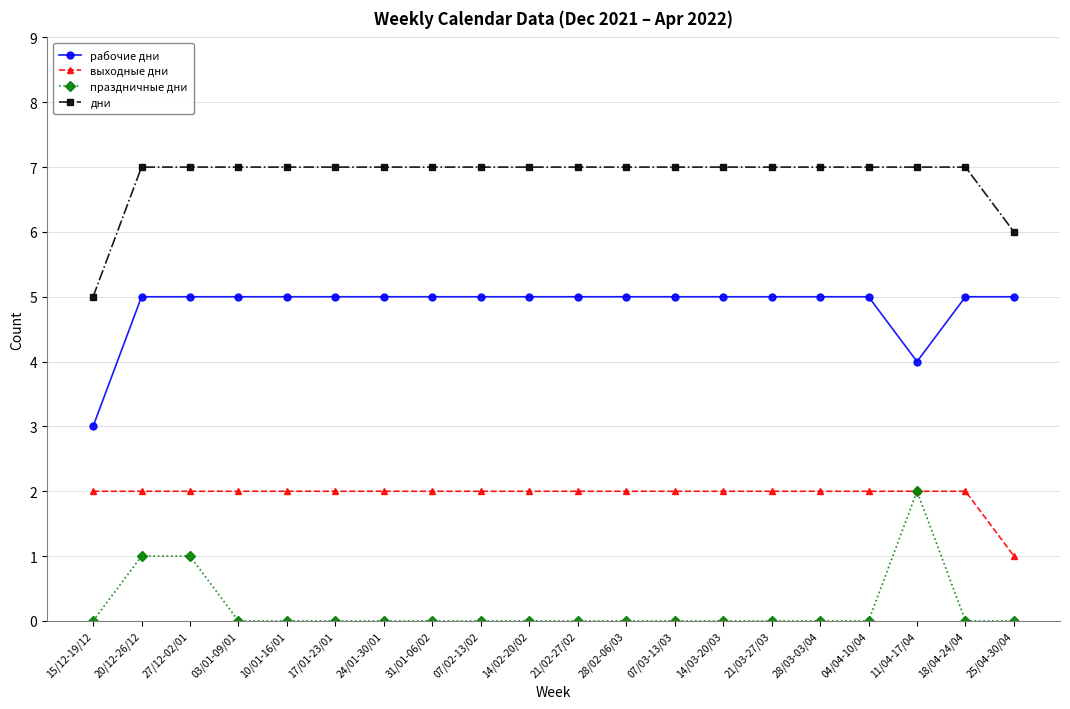

Reading left to right, list all the values displayed in this chart.

рабочие дни: 15/12-19/12=3	20/12-26/12=5	27/12-02/01=5	03/01-09/01=5	10/01-16/01=5	17/01-23/01=5	24/01-30/01=5	31/01-06/02=5	07/02-13/02=5	14/02-20/02=5	21/02-27/02=5	28/02-06/03=5	07/03-13/03=5	14/03-20/03=5	21/03-27/03=5	28/03-03/04=5	04/04-10/04=5	11/04-17/04=4	18/04-24/04=5	25/04-30/04=5
выходные дни: 15/12-19/12=2	20/12-26/12=2	27/12-02/01=2	03/01-09/01=2	10/01-16/01=2	17/01-23/01=2	24/01-30/01=2	31/01-06/02=2	07/02-13/02=2	14/02-20/02=2	21/02-27/02=2	28/02-06/03=2	07/03-13/03=2	14/03-20/03=2	21/03-27/03=2	28/03-03/04=2	04/04-10/04=2	11/04-17/04=2	18/04-24/04=2	25/04-30/04=1
праздничные дни: 15/12-19/12=0	20/12-26/12=1	27/12-02/01=1	03/01-09/01=0	10/01-16/01=0	17/01-23/01=0	24/01-30/01=0	31/01-06/02=0	07/02-13/02=0	14/02-20/02=0	21/02-27/02=0	28/02-06/03=0	07/03-13/03=0	14/03-20/03=0	21/03-27/03=0	28/03-03/04=0	04/04-10/04=0	11/04-17/04=2	18/04-24/04=0	25/04-30/04=0
дни: 15/12-19/12=5	20/12-26/12=7	27/12-02/01=7	03/01-09/01=7	10/01-16/01=7	17/01-23/01=7	24/01-30/01=7	31/01-06/02=7	07/02-13/02=7	14/02-20/02=7	21/02-27/02=7	28/02-06/03=7	07/03-13/03=7	14/03-20/03=7	21/03-27/03=7	28/03-03/04=7	04/04-10/04=7	11/04-17/04=7	18/04-24/04=7	25/04-30/04=6